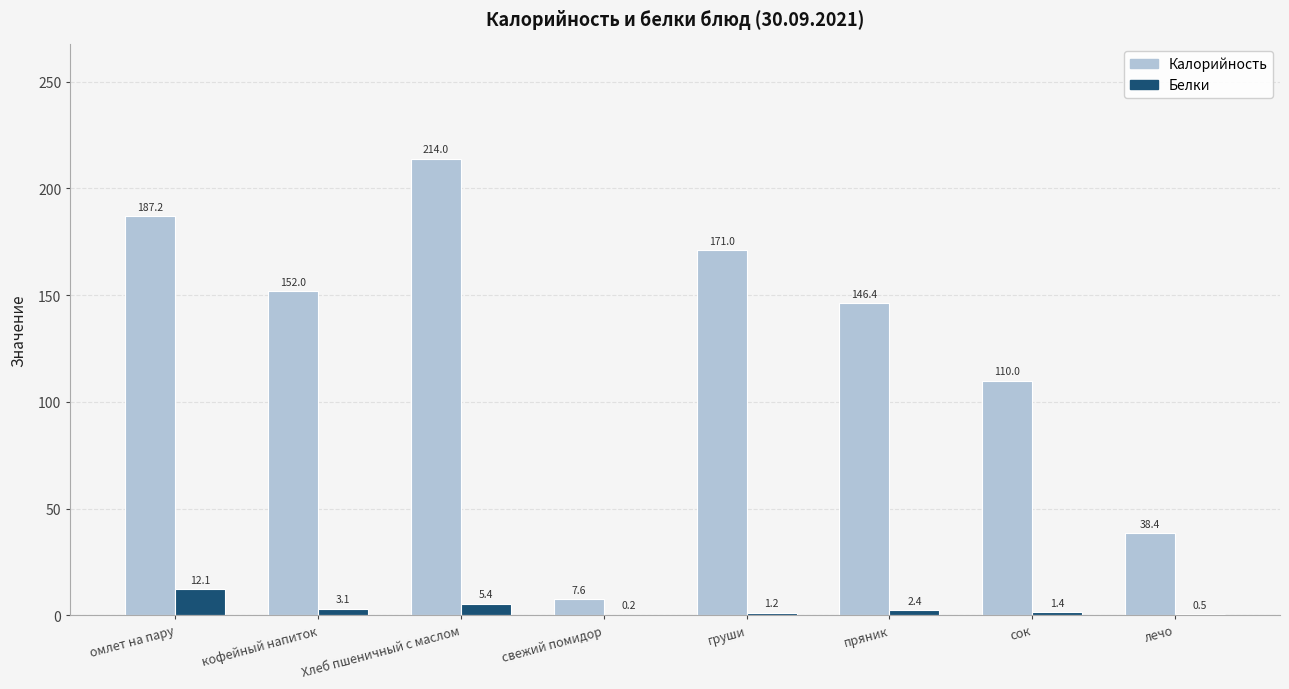

How many groups of bars are there?

8